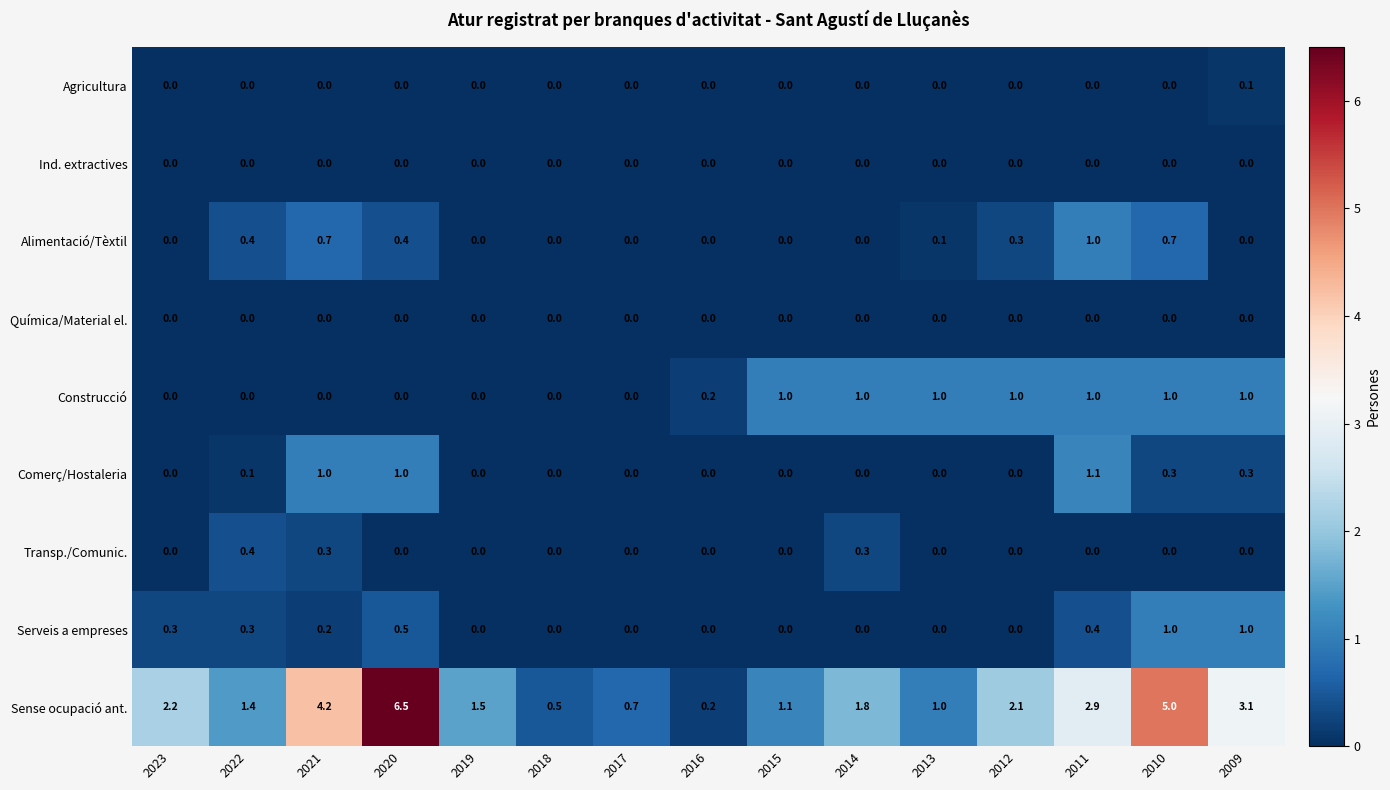

How many Transp./Comunic. values are between 0 and 1?

15